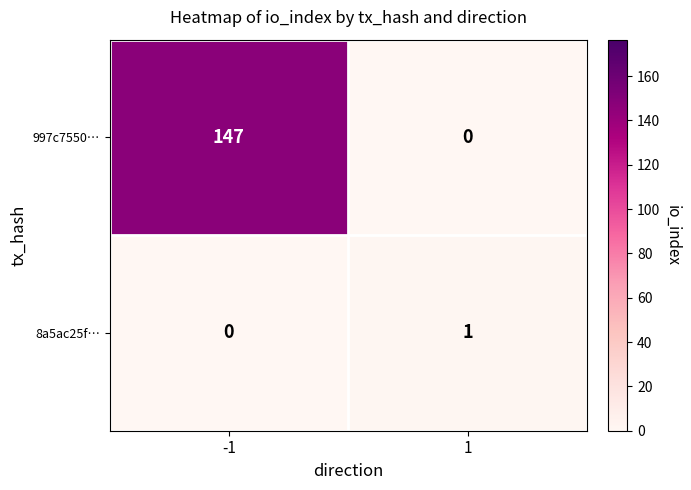

List the series in order of their peak value, lowest first.

8a5ac25f…, 997c7550…